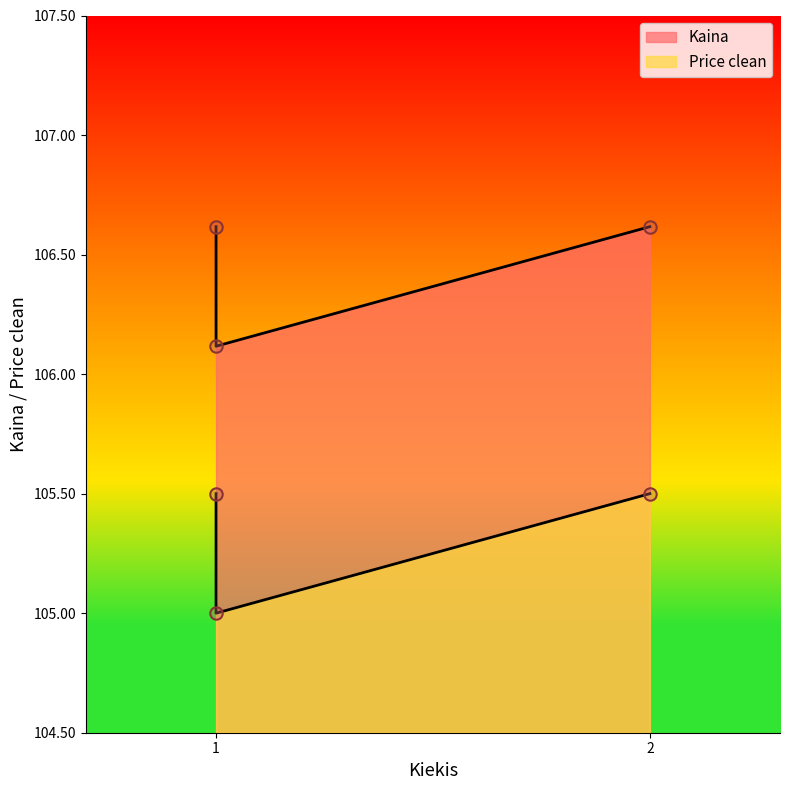

Which series contains the highest Y value?

Kaina